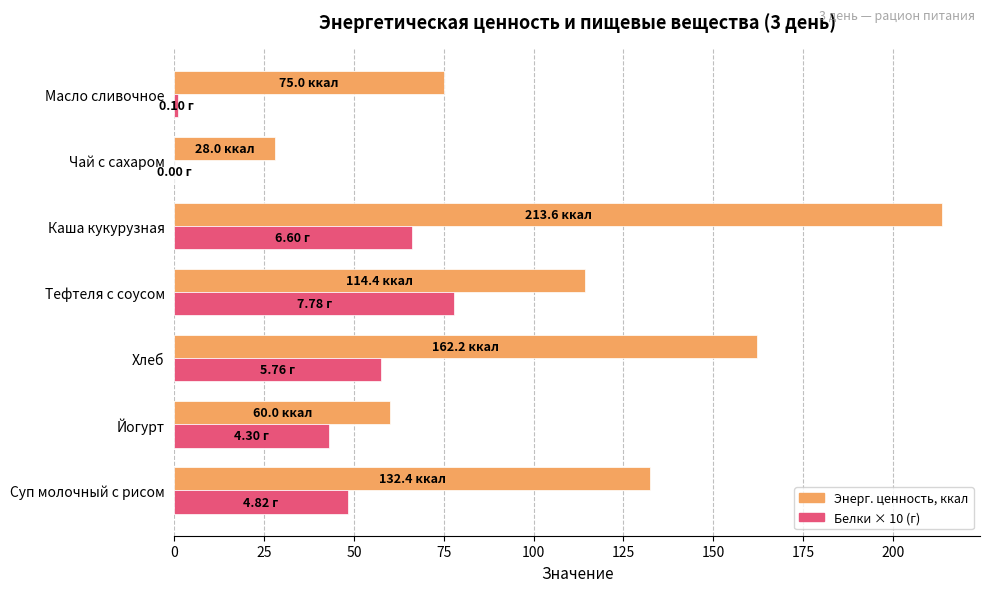

Which category has the highest value across all series?

Каша кукурузная